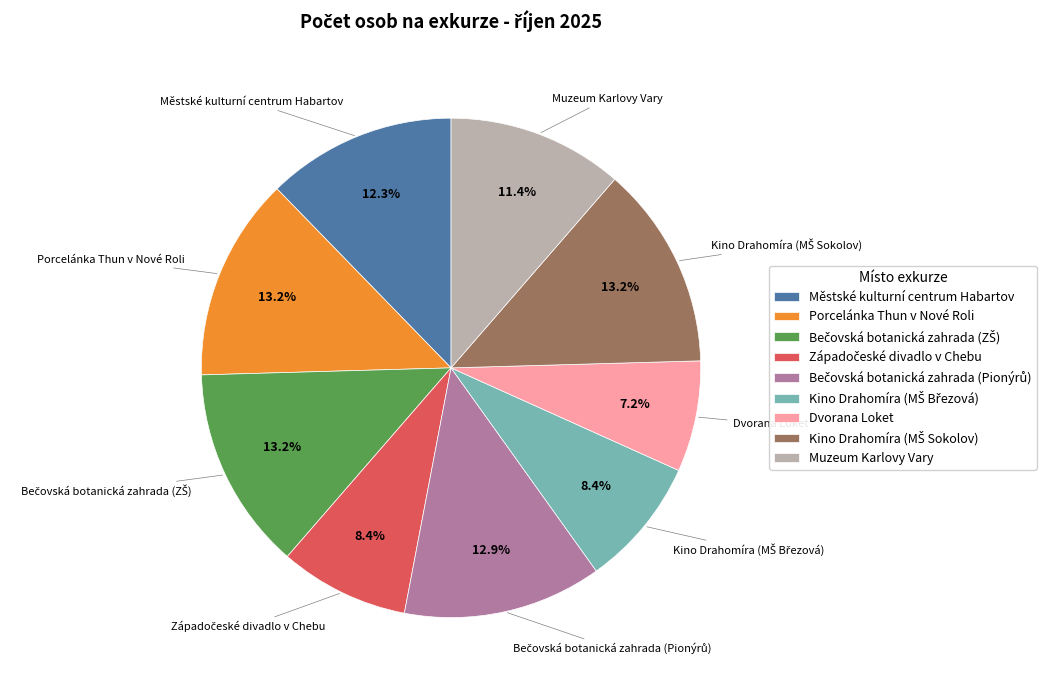

How much of the chart is everything except Městské kulturní centrum Habartov?

87.7%